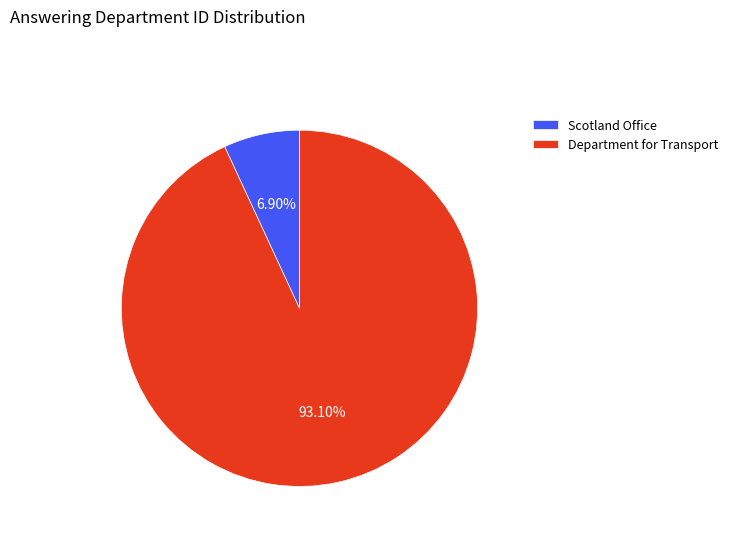

Which slice is the smallest?

Scotland Office